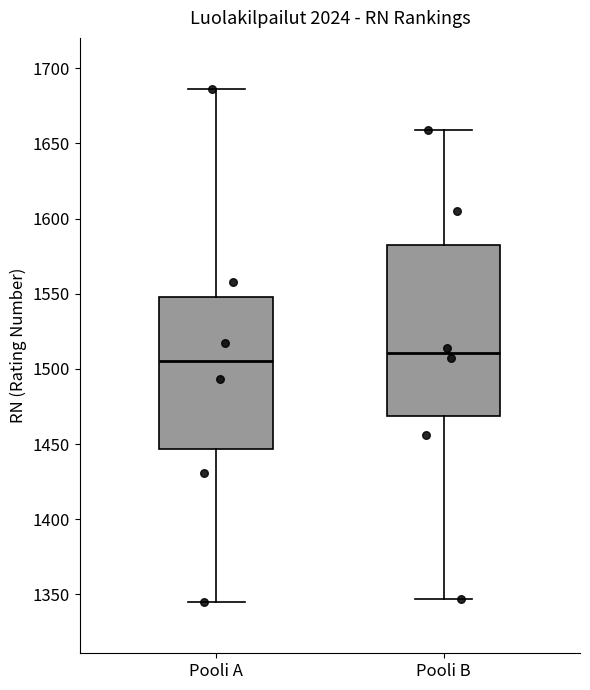

Reading left to right, read every box against the y-axis: the position of its median line, the range the box covers, and the ends of its whiskers. The values are not printed on the chart, so give them approximately, as read against the axis.

Pooli A: median 1505, box 1445 to 1550, whiskers 1345 to 1685
Pooli B: median 1510, box 1470 to 1580, whiskers 1345 to 1660